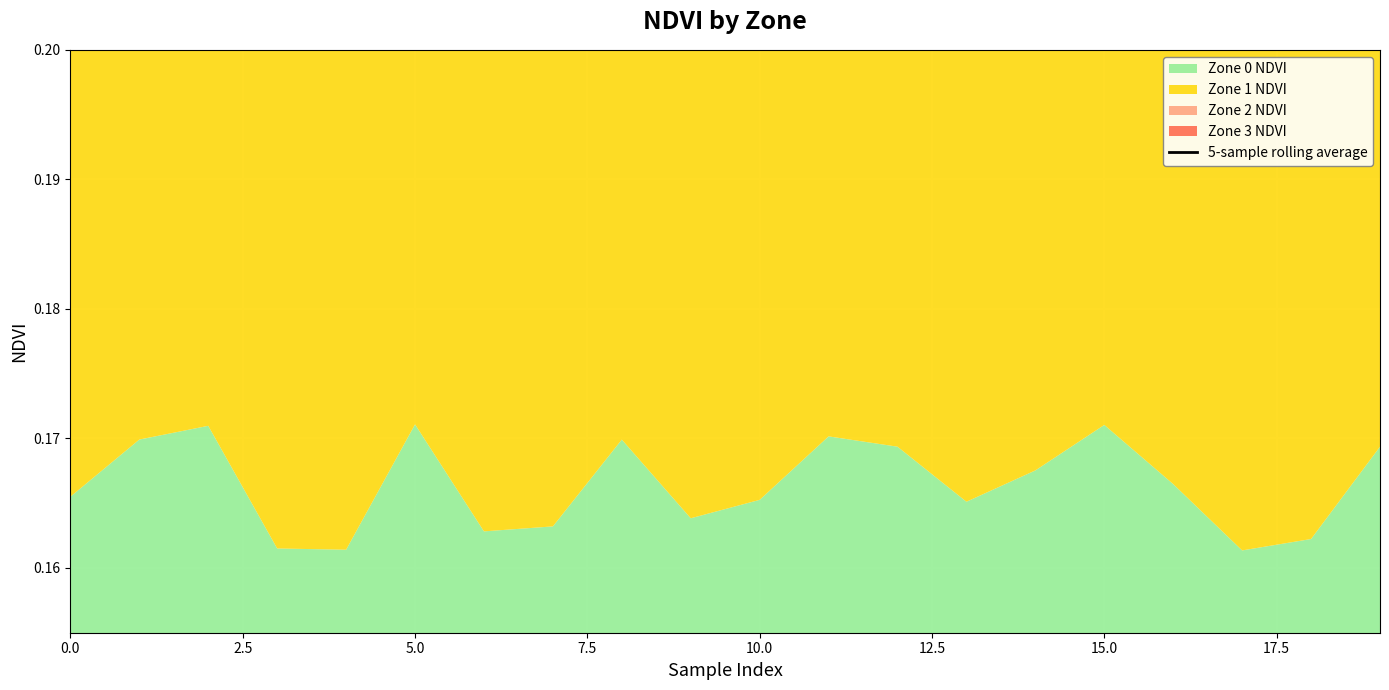

Which category has the highest value across all series?

10